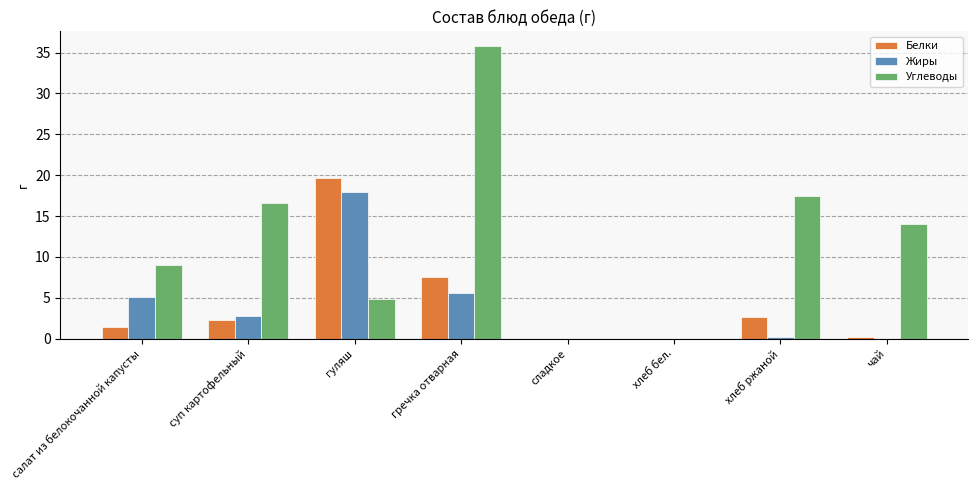

Reading right to left, transcribe all the data shown in this chart.

Белки: 0.2	2.7	0.0	0.0	7.5	19.7	2.3	1.4
Жиры: 0.0	0.2	0.0	0.0	5.6	17.9	2.8	5.1
Углеводы: 14.0	17.4	0.0	0.0	35.8	4.8	16.6	9.0